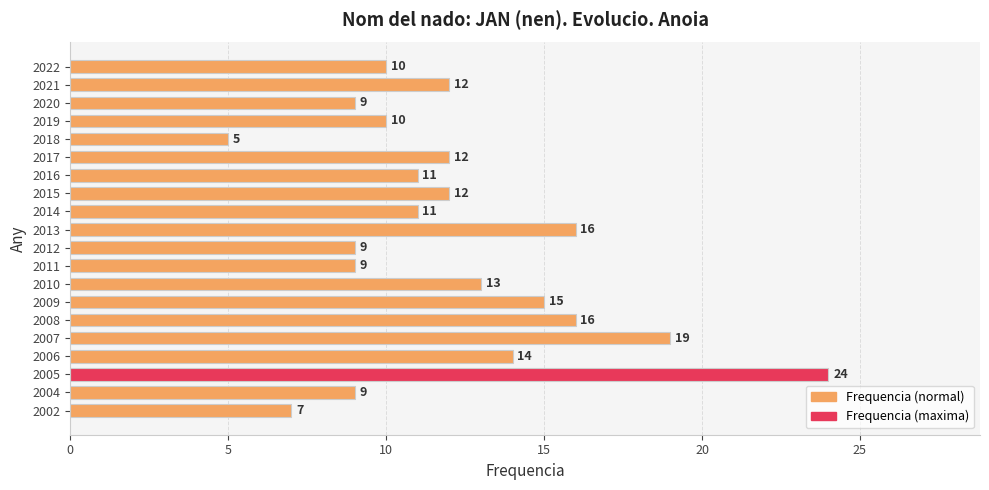

What is the ratio of the value at 2021 to the value at 2018?

2.4